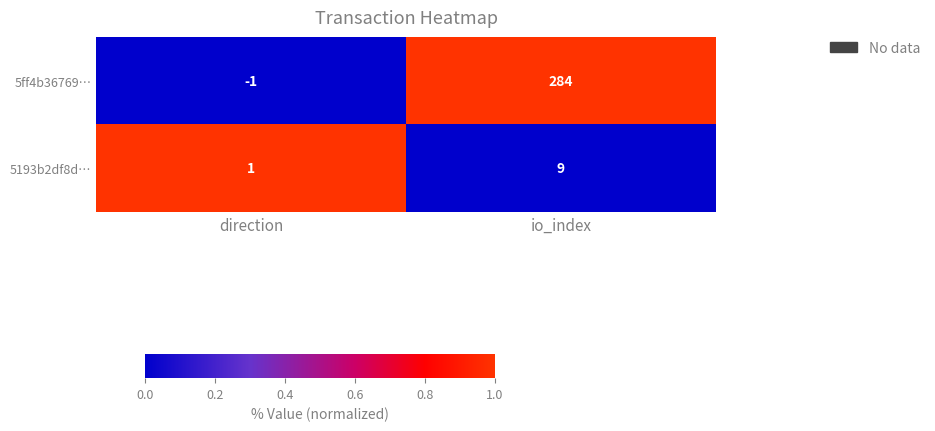

At which label is 5193b2df8d… closest to 5?

direction